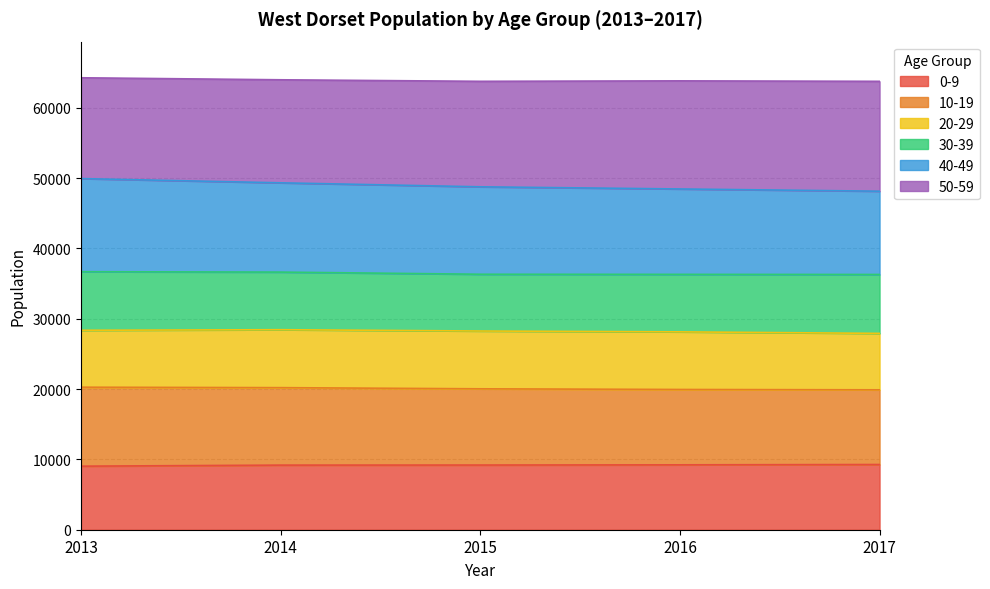

What is the maximum value for 0-9?

9275